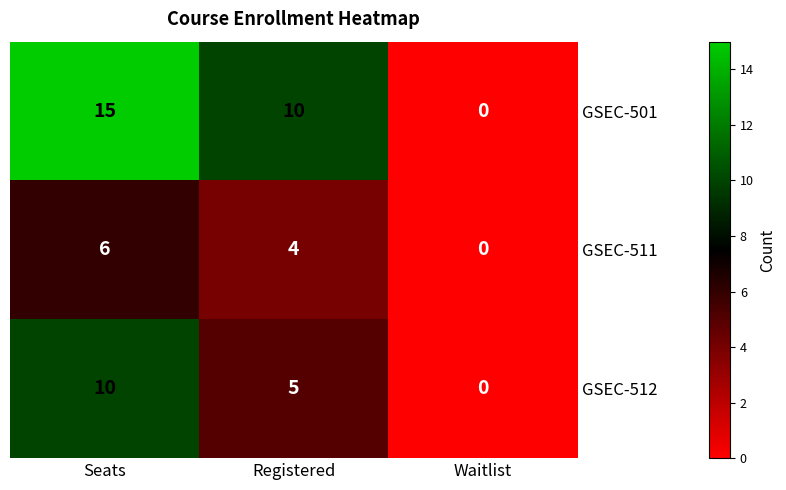

What is the greatest value displayed?

15